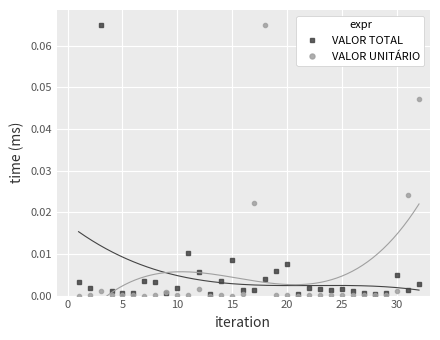

What is the difference between the maximum and second lowest values in the VALOR UNITÁRIO series?

0.1